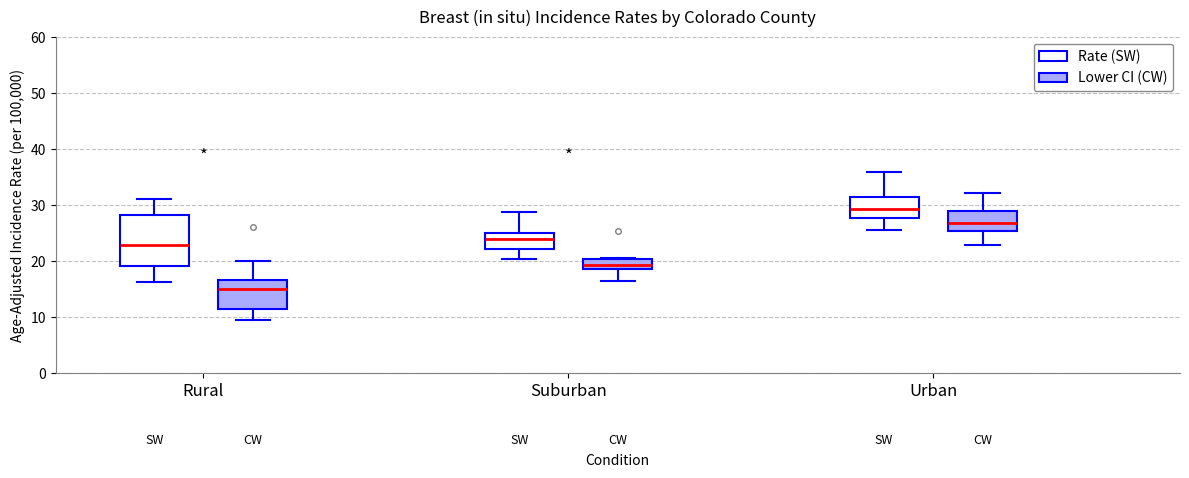

Comparing the boxes themselves (not the whiskers), which one is the tallest?

Rural (Rate (SW))